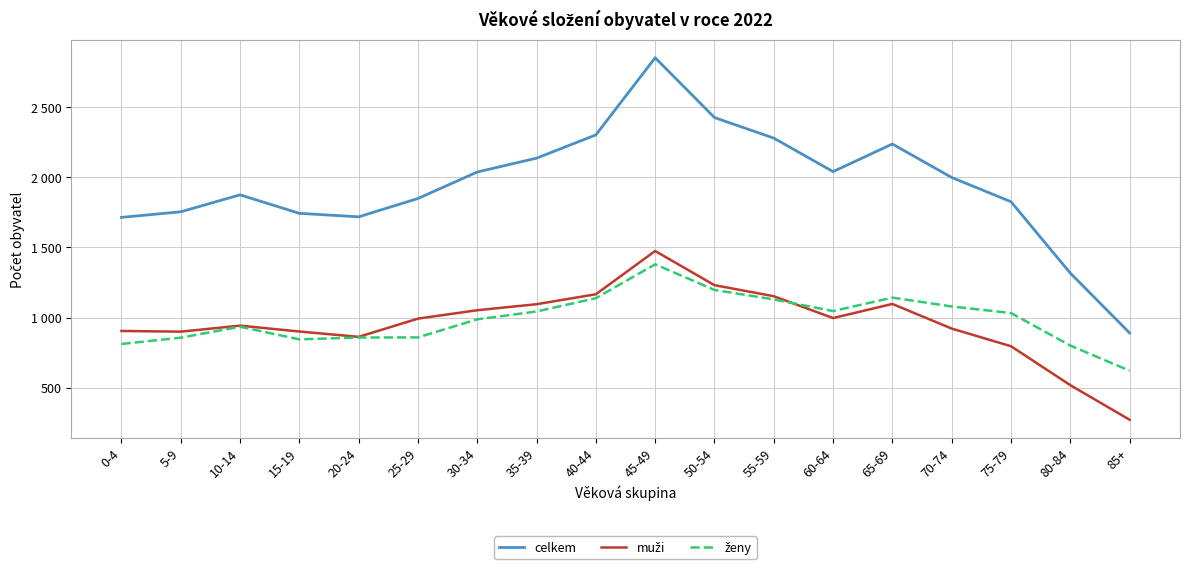

Does the chart display data point markers on the line(s)?

No